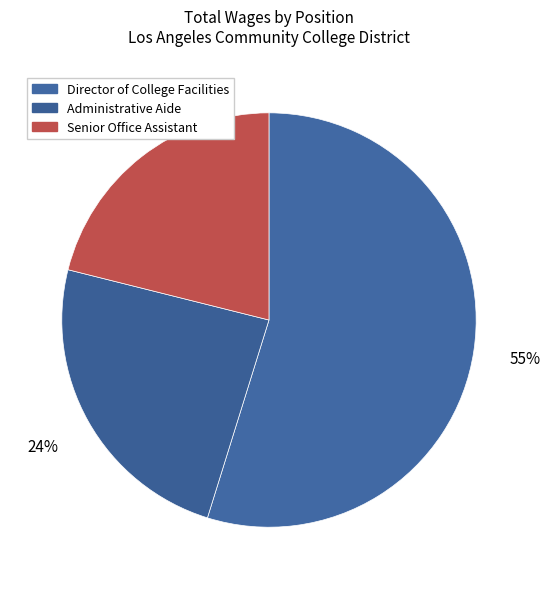

Between Administrative Aide and Senior Office Assistant, which is larger?

Administrative Aide